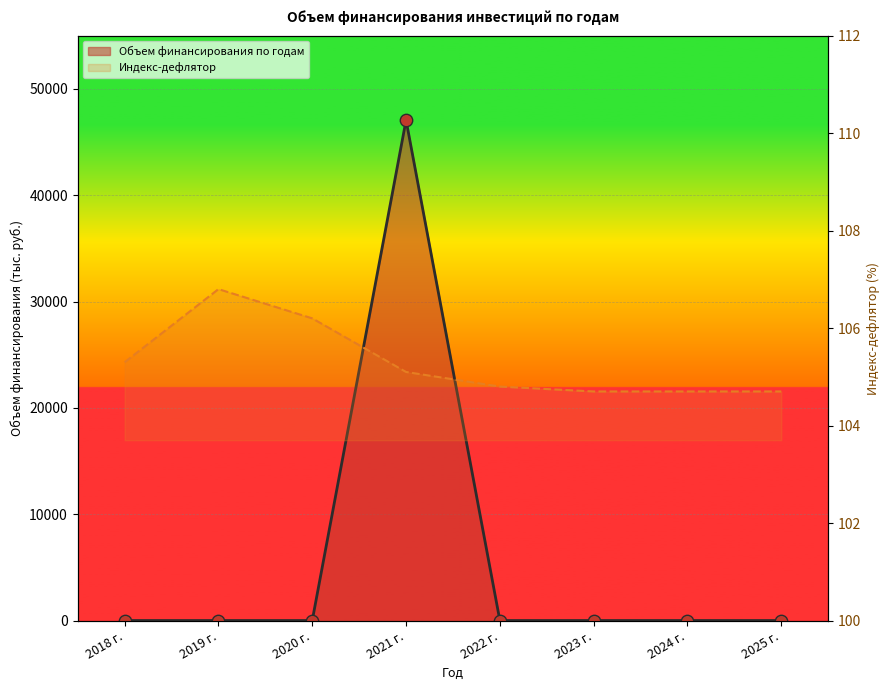

Between 2022 г. and 2023 г., which is larger?

2022 г.